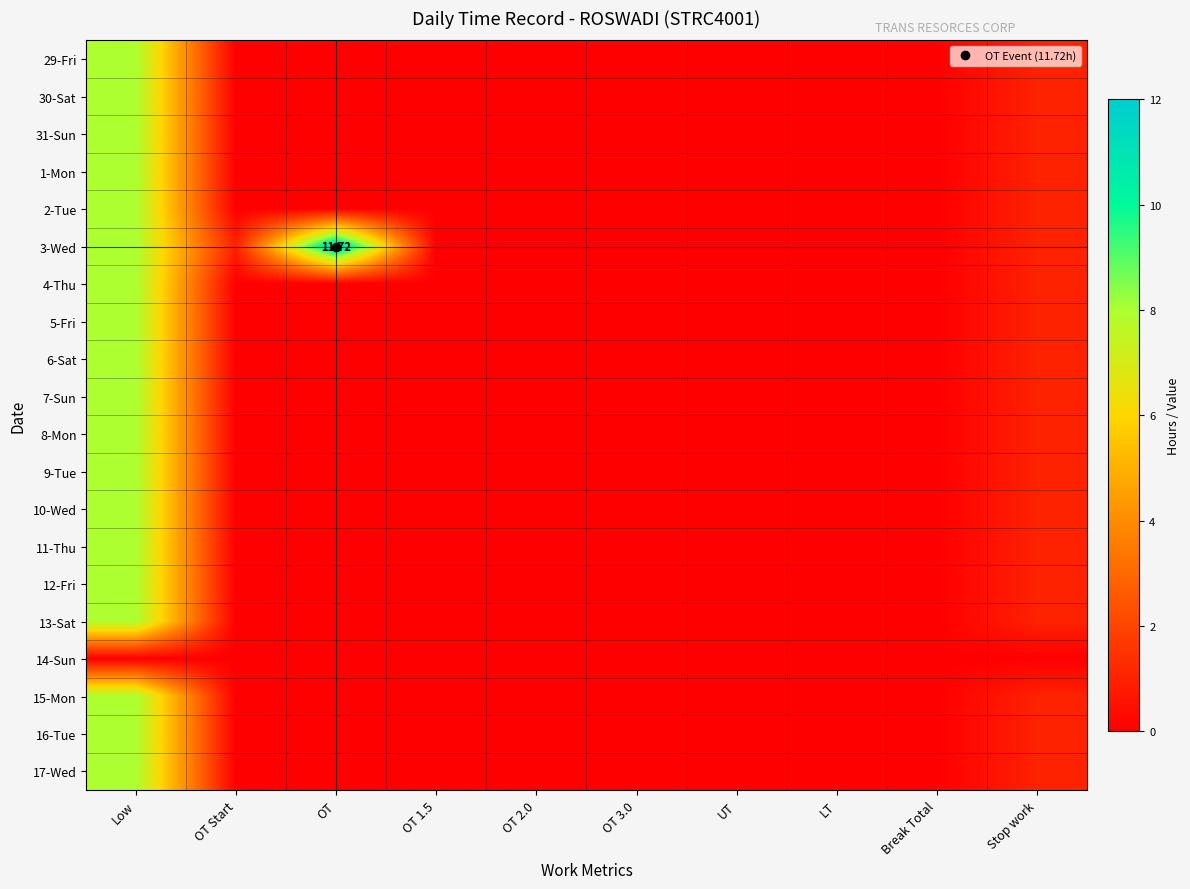

How many categories are shown in the chart?

10